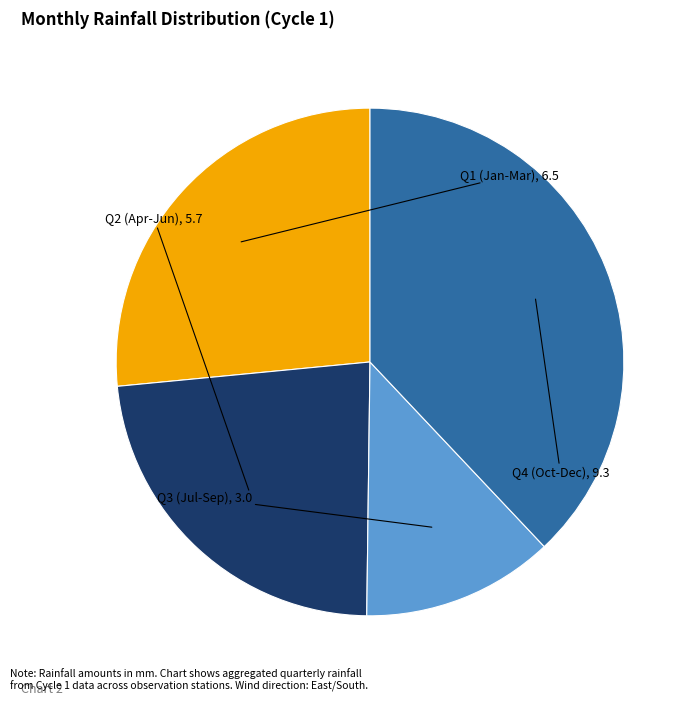

Is there a majority slice in this chart?

No